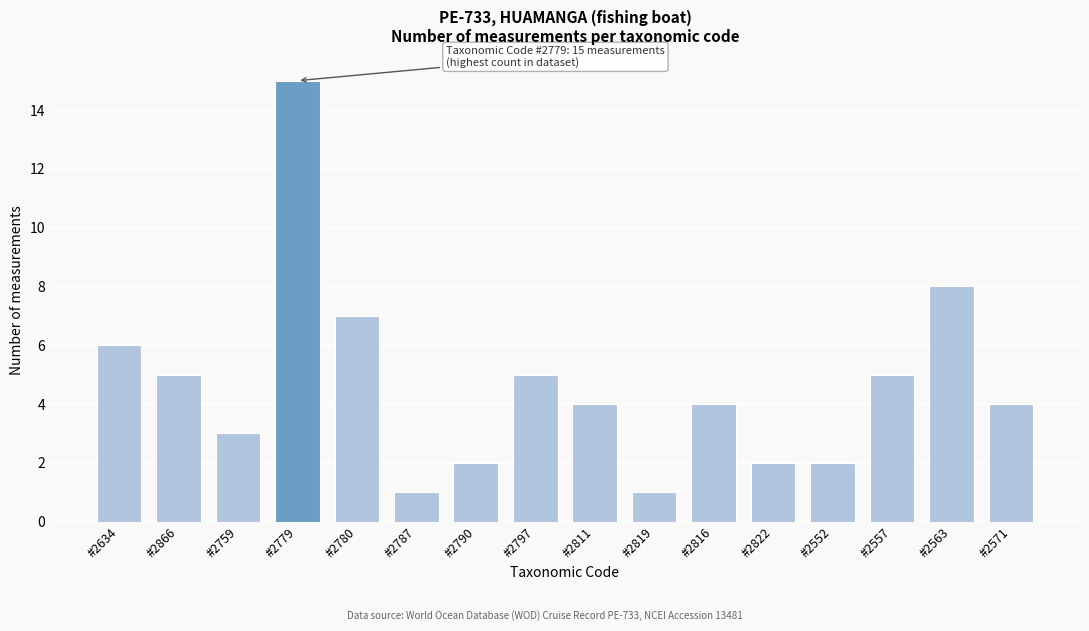

Reading left to right, extract all data points from this chart.

#2634=6	#2866=5	#2759=3	#2779=15	#2780=7	#2787=1	#2790=2	#2797=5	#2811=4	#2819=1	#2816=4	#2822=2	#2552=2	#2557=5	#2563=8	#2571=4